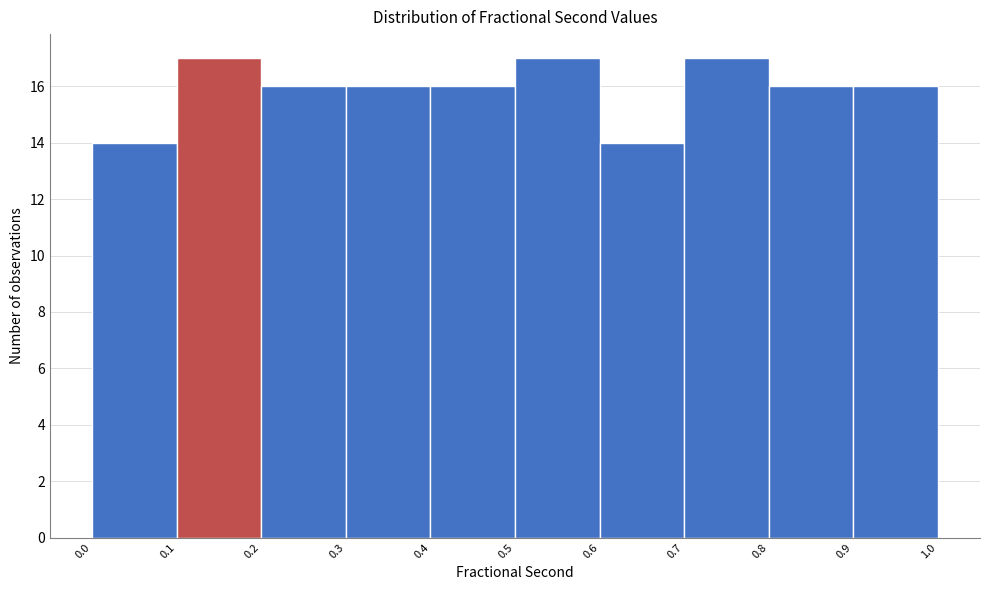

Reading left to right, transcribe this chart: for each bar, give the range it covers on the x-axis and its height. The values are not printed on the chart, so give them approximately, as read against the axis.

0.0 to 0.1: 14
0.1 to 0.2: 17
0.2 to 0.3: 16
0.3 to 0.4: 16
0.4 to 0.5: 16
0.5 to 0.6: 17
0.6 to 0.7: 14
0.7 to 0.8: 17
0.8 to 0.9: 16
0.9 to 1.0: 16